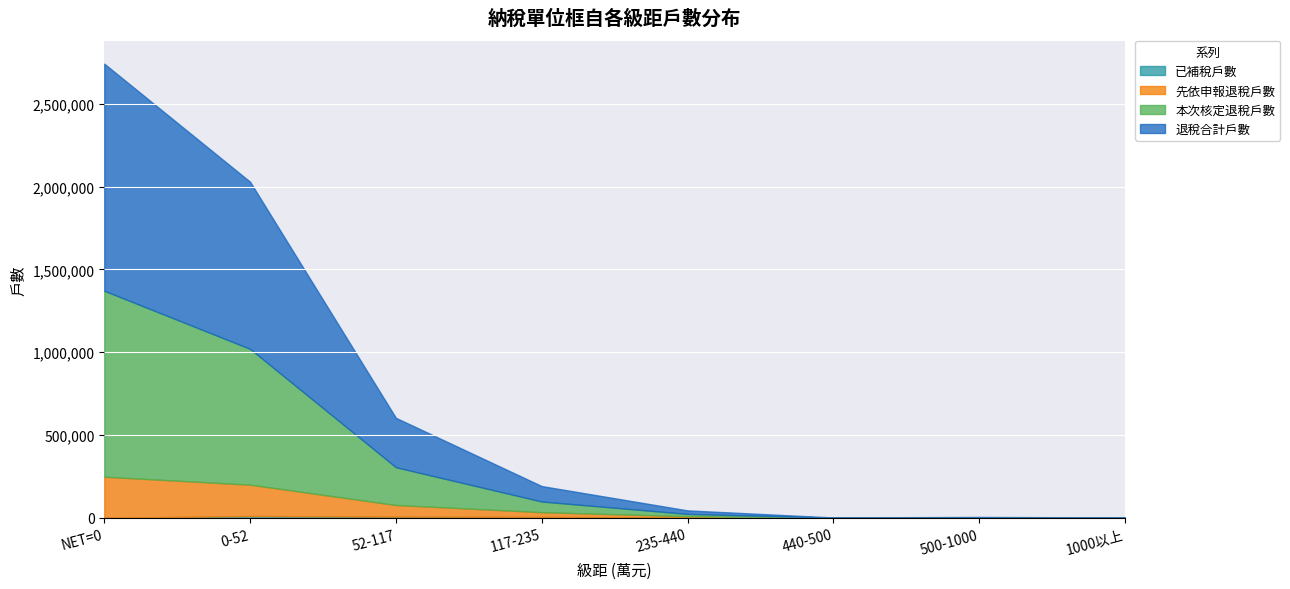

What is the label of the 8th point from the left?

1000以上